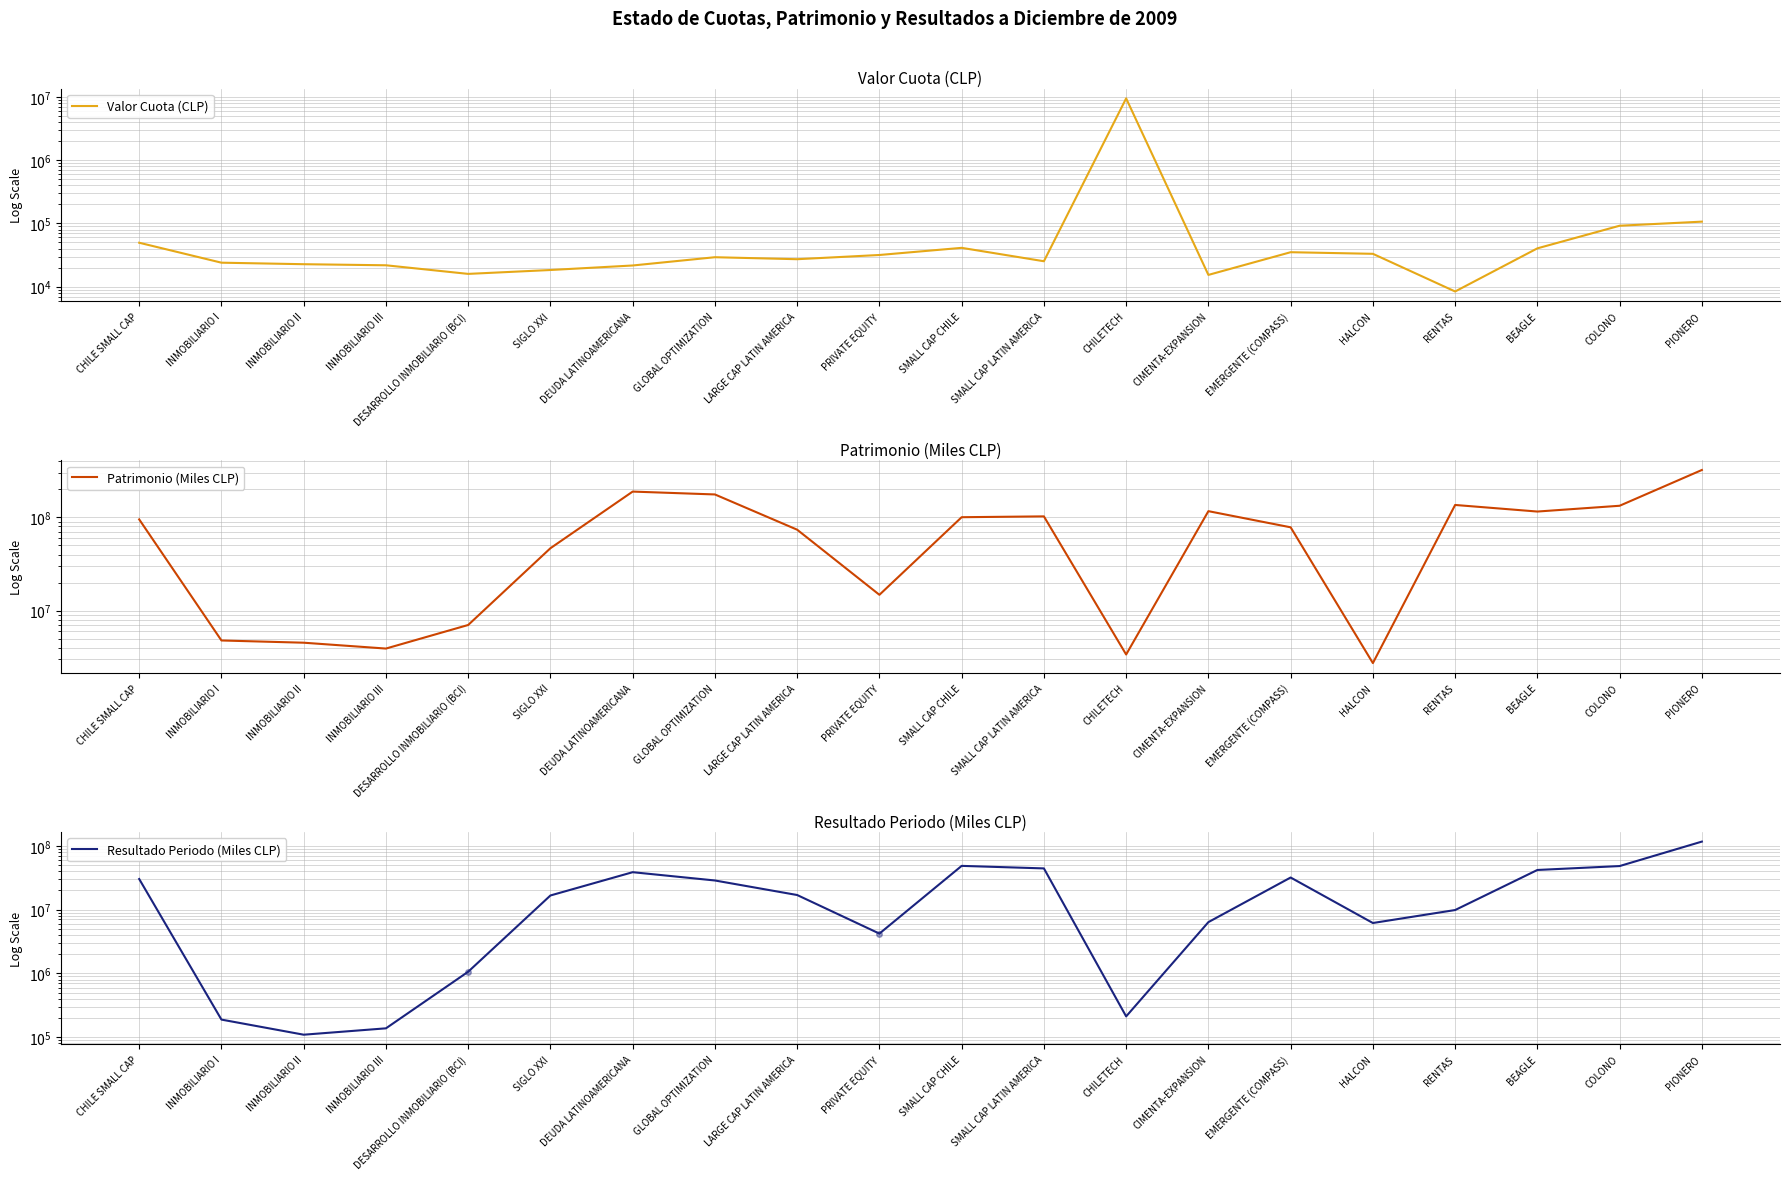

Between which two adjacent categories do Valor Cuota (CLP) and Resultado Periodo (Miles CLP) first intersect?

SMALL CAP LATIN AMERICA and CHILETECH